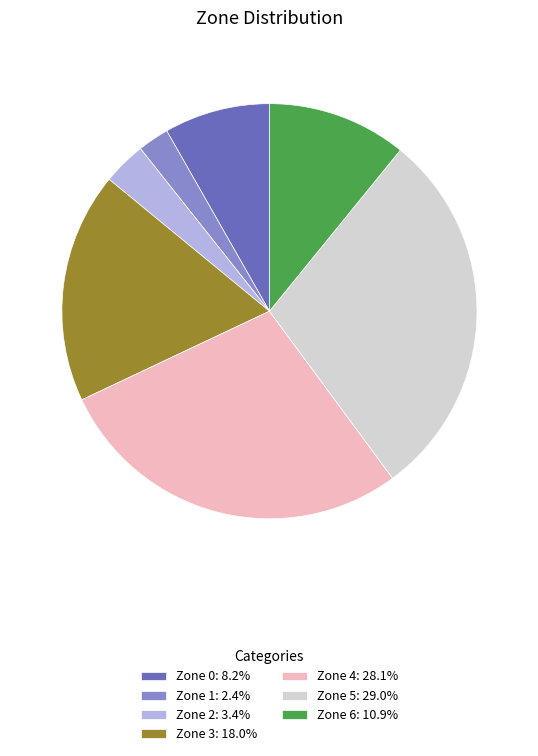

Is there a majority slice in this chart?

No